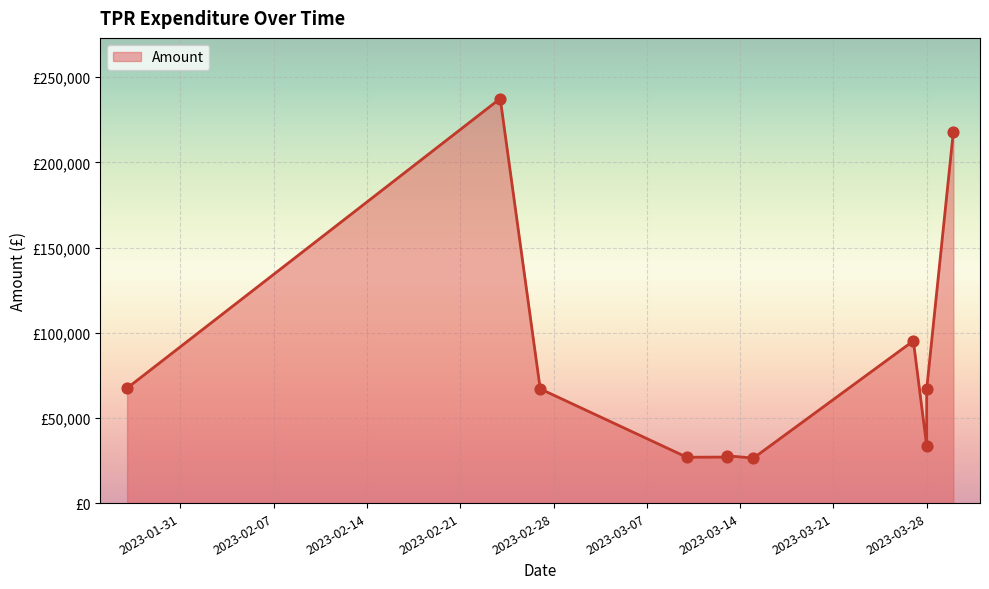

Approximately how many times larger is the value at 2023-03-28 compared to 2023-01-27?

1.0